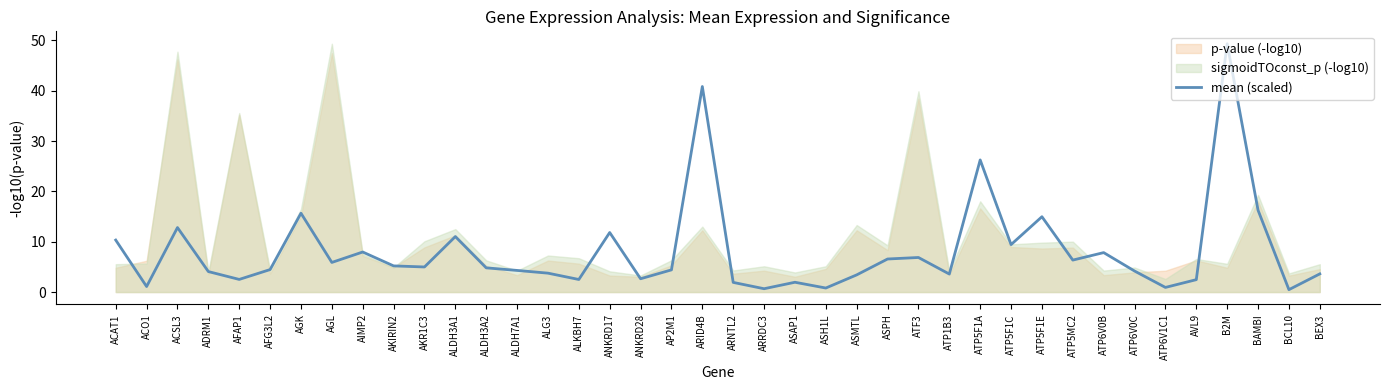

How many categories are shown in the chart?

40